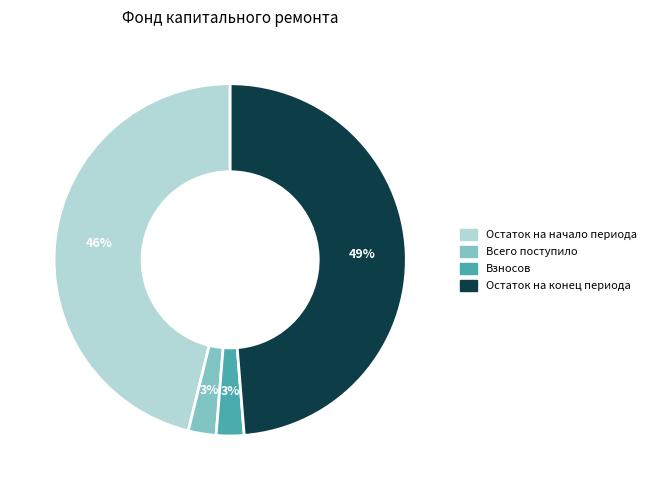

Does any single category account for the majority?

No